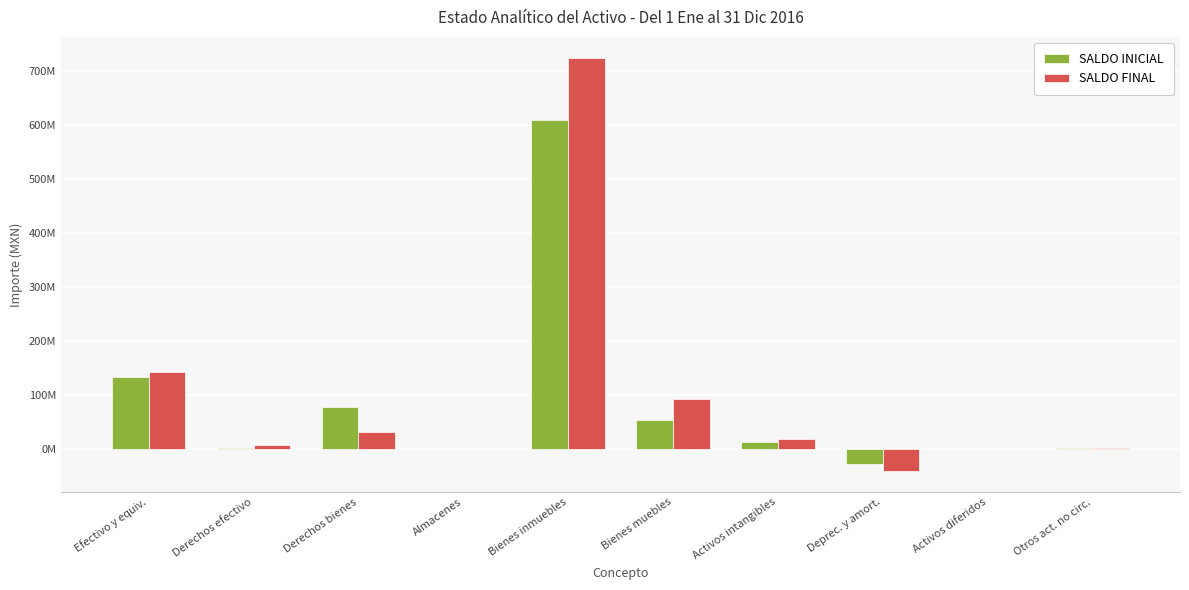

At which label is SALDO FINAL closest to 342294849?

Efectivo y equiv.